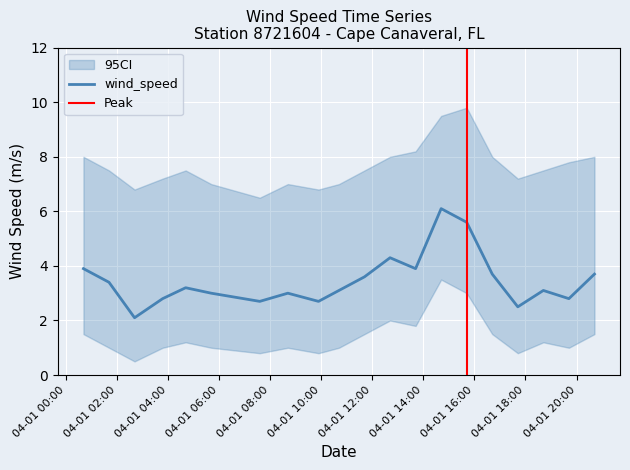

What is the greatest value displayed?

6.1